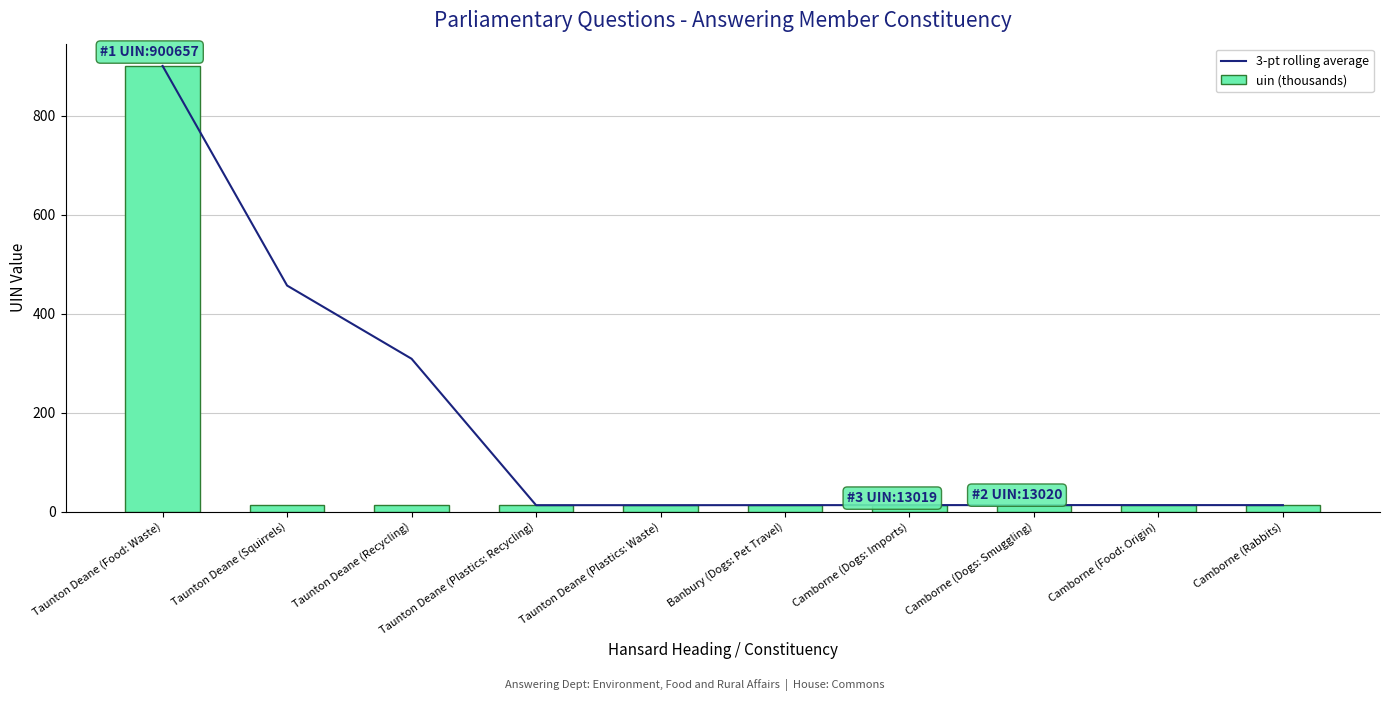

The value of uin (thousands) at Banbury (Dogs: Pet Travel) is 20.7. True or false?

False